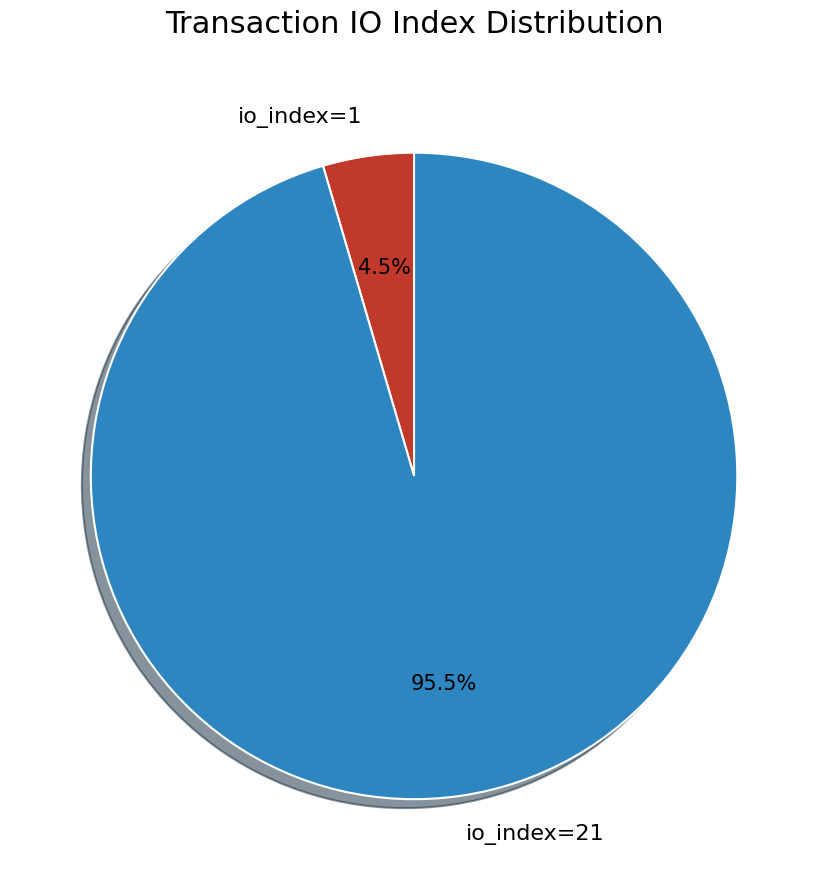

How many slices are in this pie chart?

2